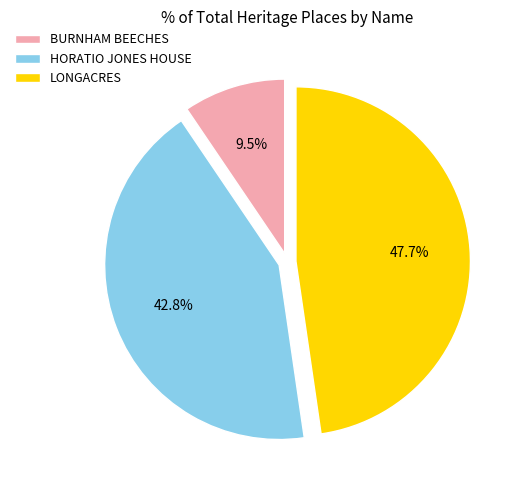

Is the sum of HORATIO JONES HOUSE and LONGACRES greater than half?

Yes